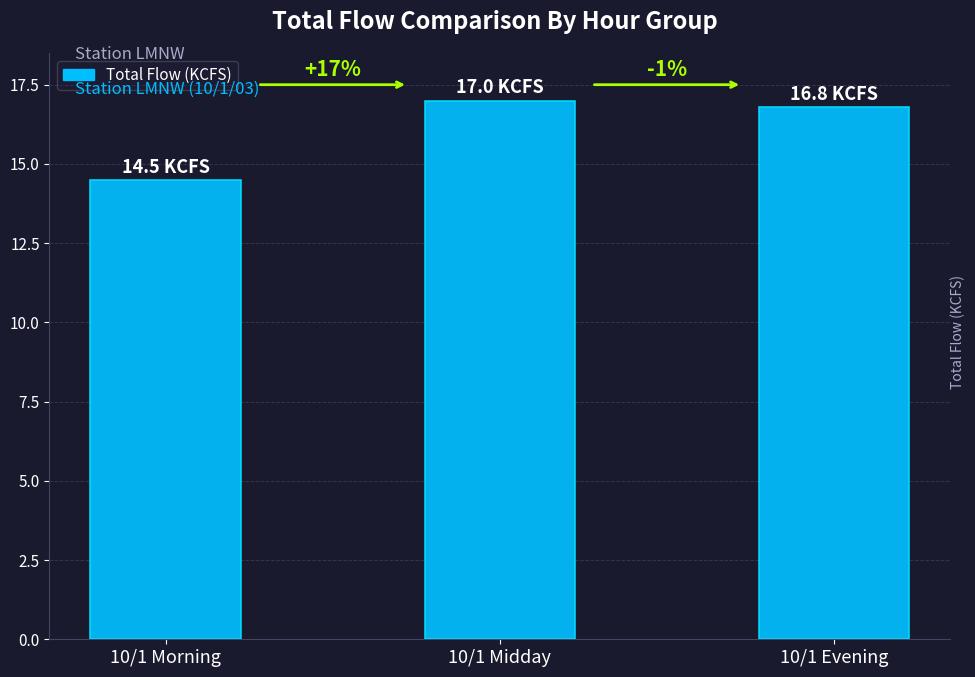

What is the sum of the values at 10/1 Evening and 10/1 Midday?

33.8